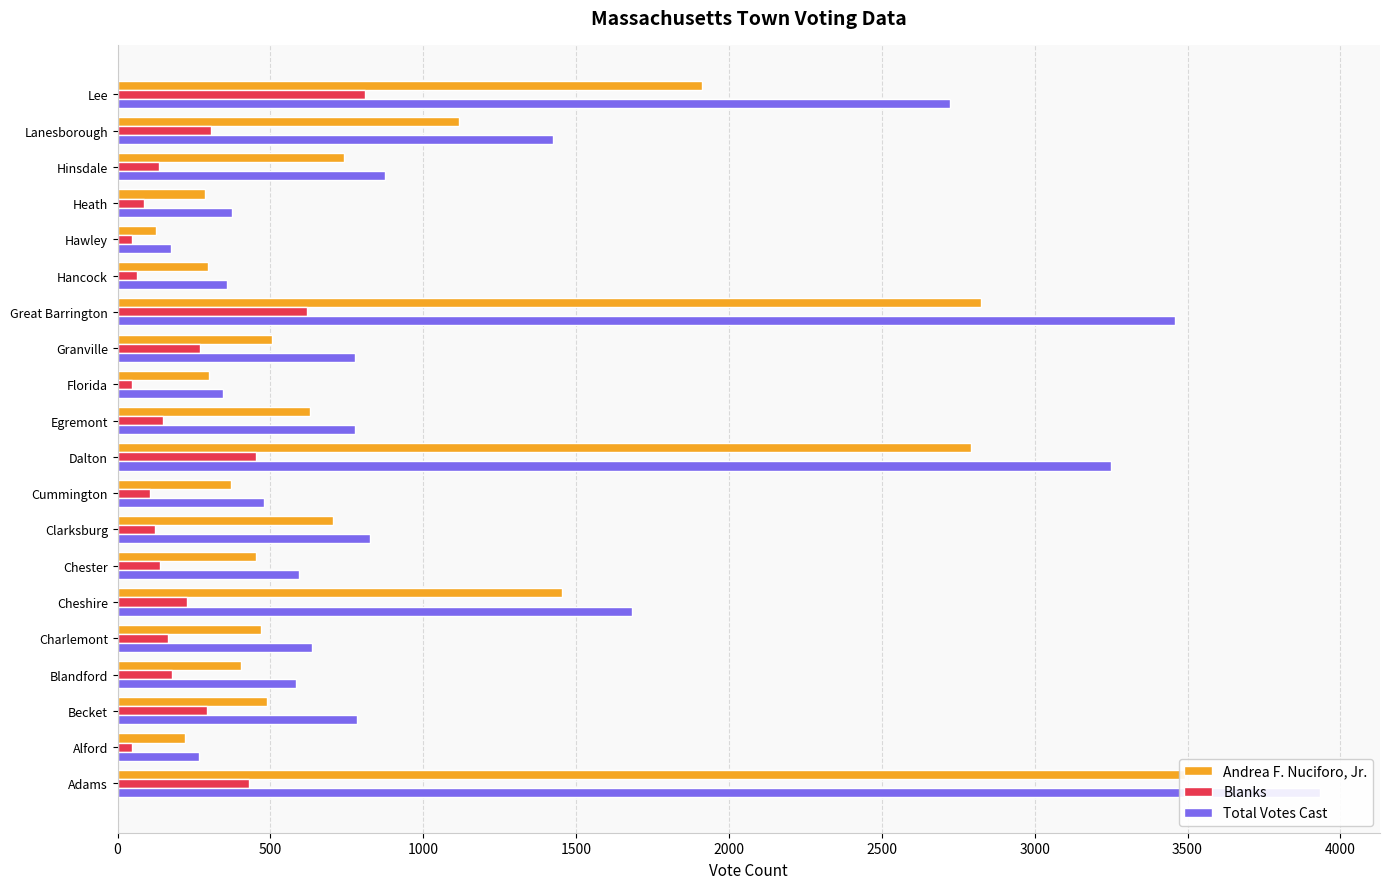

Which series has the widest spread of values?

Total Votes Cast